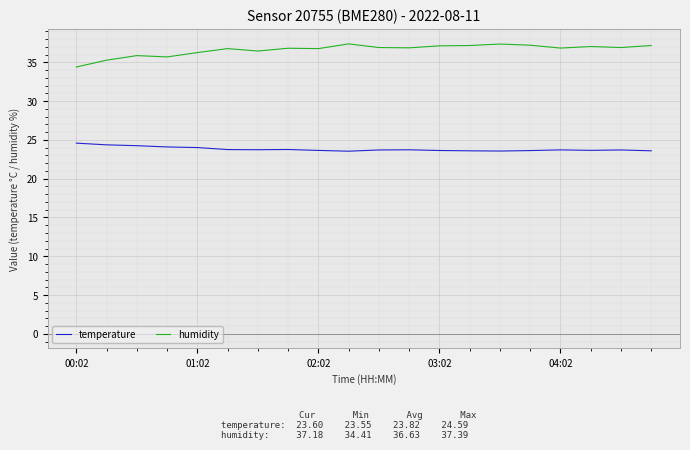

What is the minimum value shown in the chart?

23.6